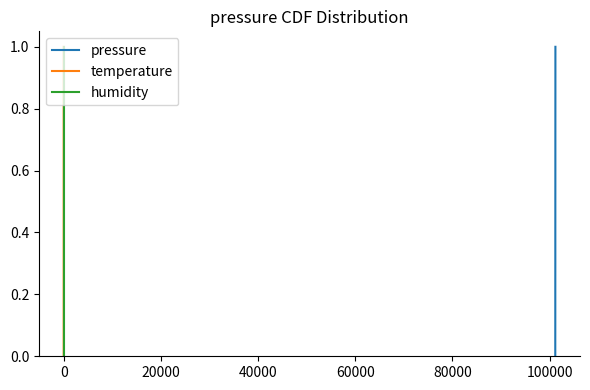

What is the difference between the maximum and minimum values in the pressure series?

1.0